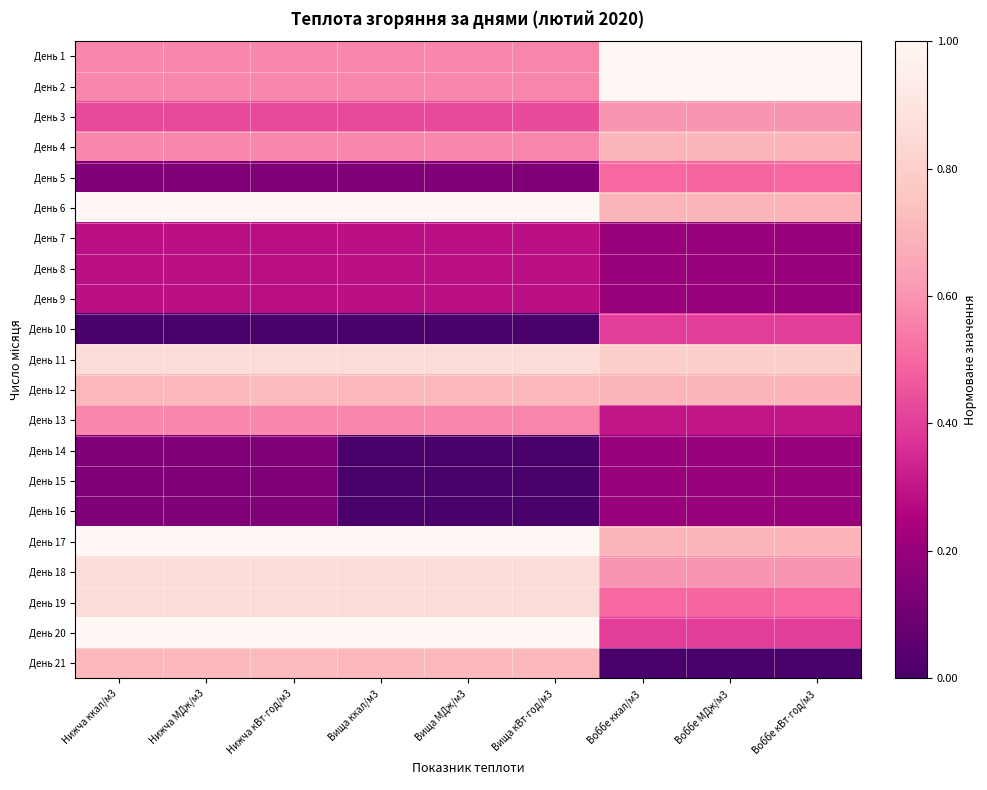

What is the greatest value displayed?

1.0